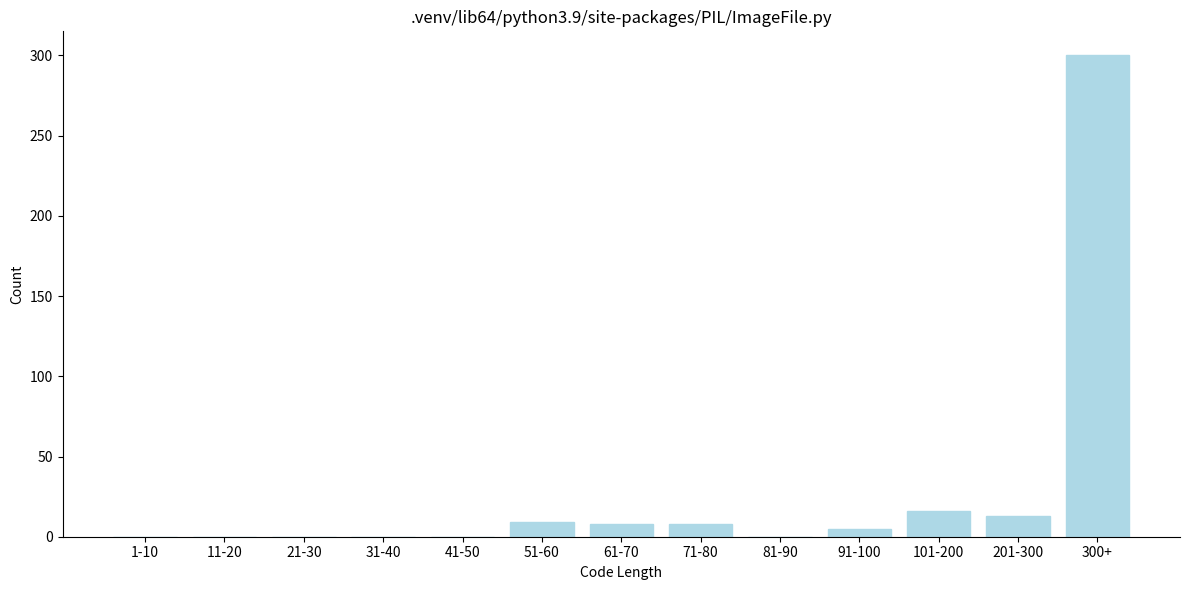

At which category does the chart reach its peak across all series?

300+